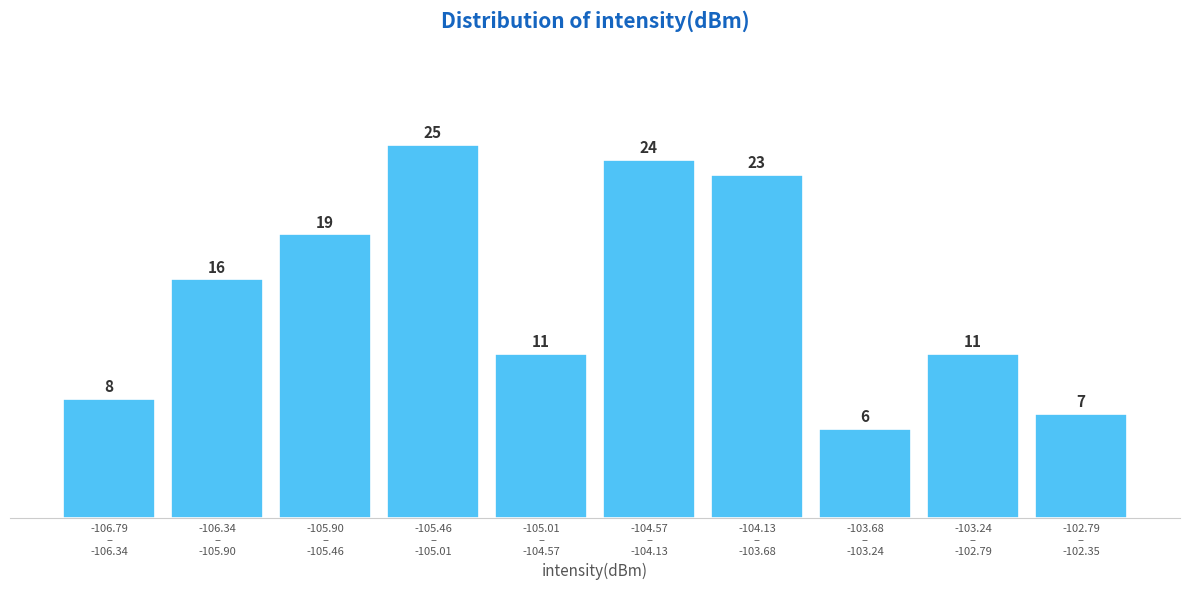

Reading left to right, list all the values displayed in this chart.

8	16	19	25	11	24	23	6	11	7